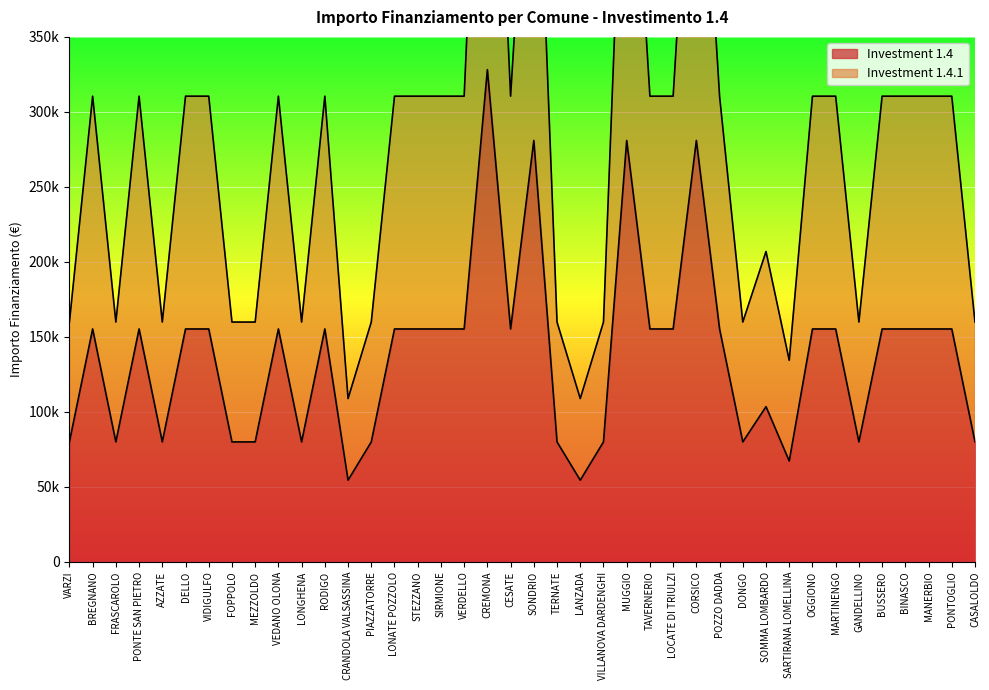

What is the label of the 6th point from the left?

DELLO